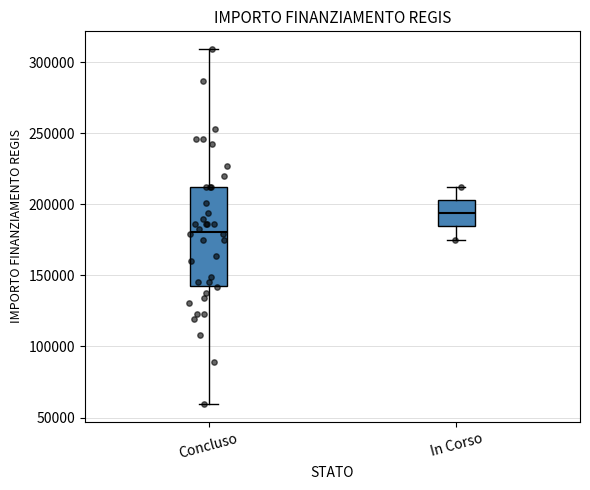

Comparing the boxes themselves (not the whiskers), which one is the tallest?

Concluso